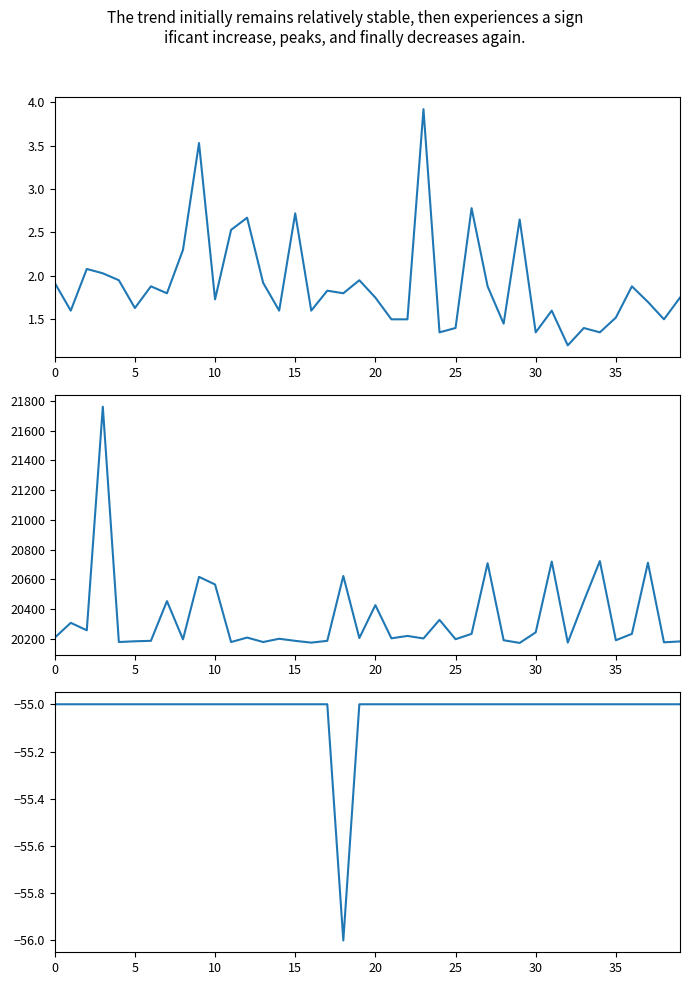

What is the label of the 23rd point from the right?

17